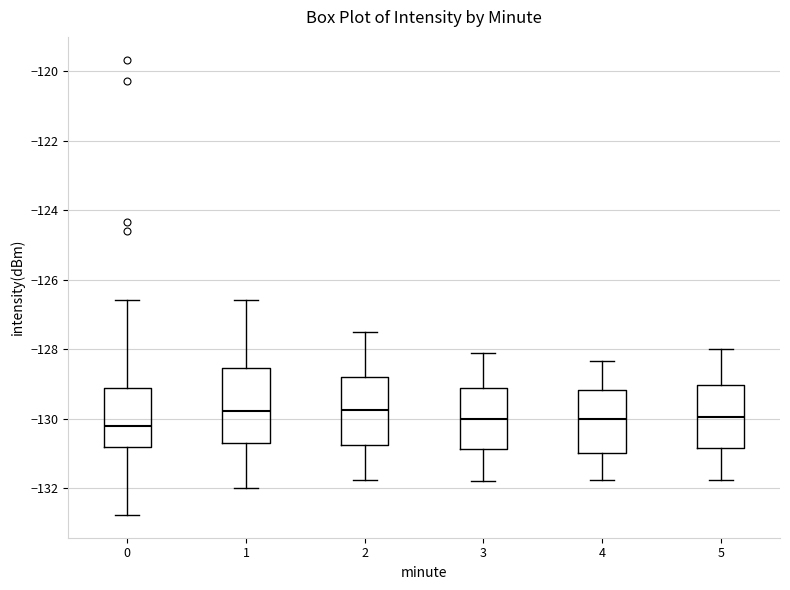

Where does the lower whisker of the box at x = 2 end on the y-axis? The values are not printed on the chart, so give them approximately, as read against the axis.

-131.8